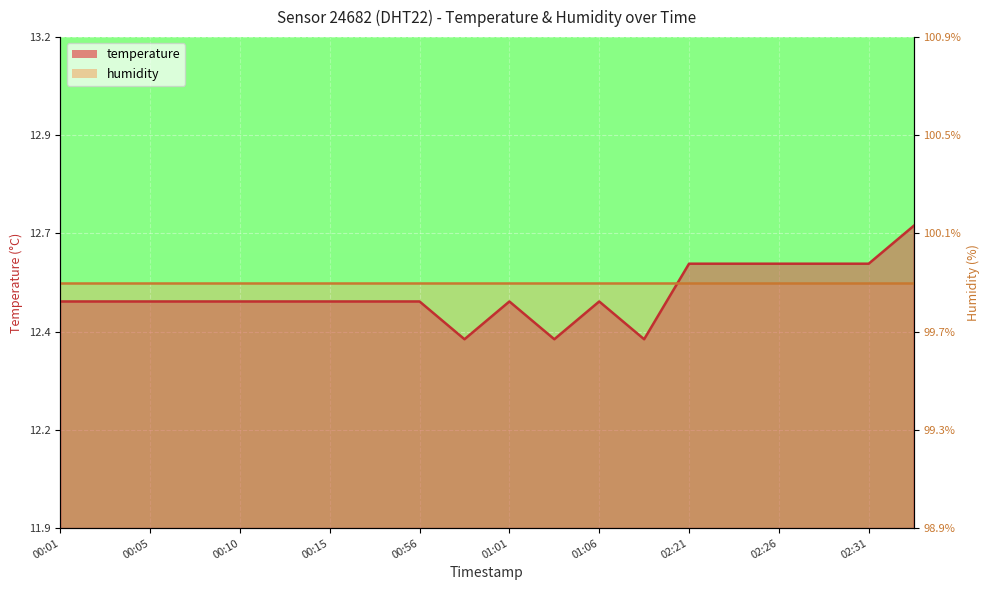

Reading right to left, list all the values displayed in this chart.

12.7	12.6	12.6	12.6	12.6	12.6	12.4	12.5	12.4	12.5	12.4	12.5	12.5	12.5	12.5	12.5	12.5	12.5	12.5	12.5